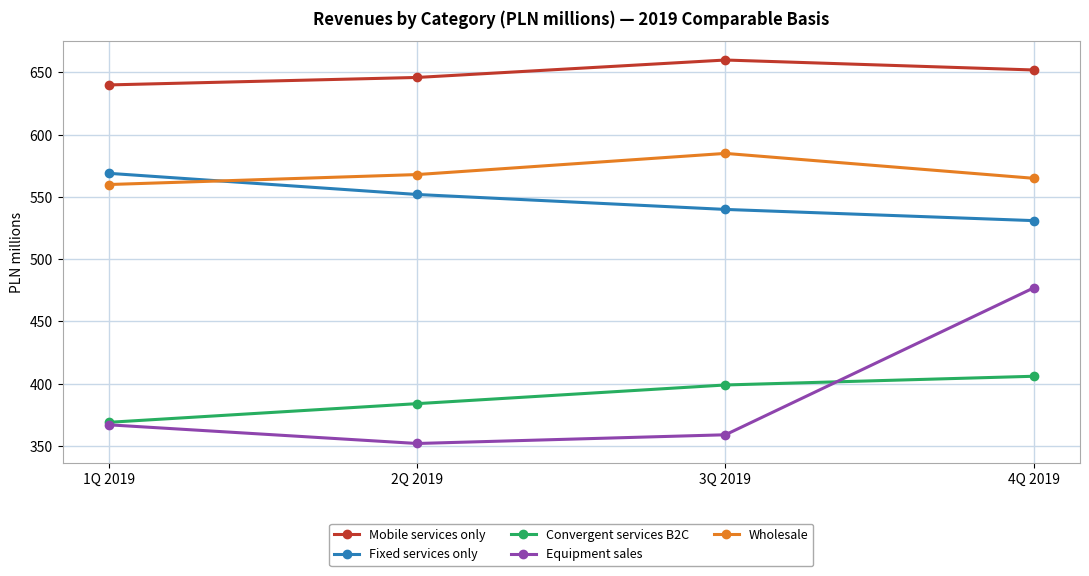

What is the label of the 2nd point from the left?

2Q 2019